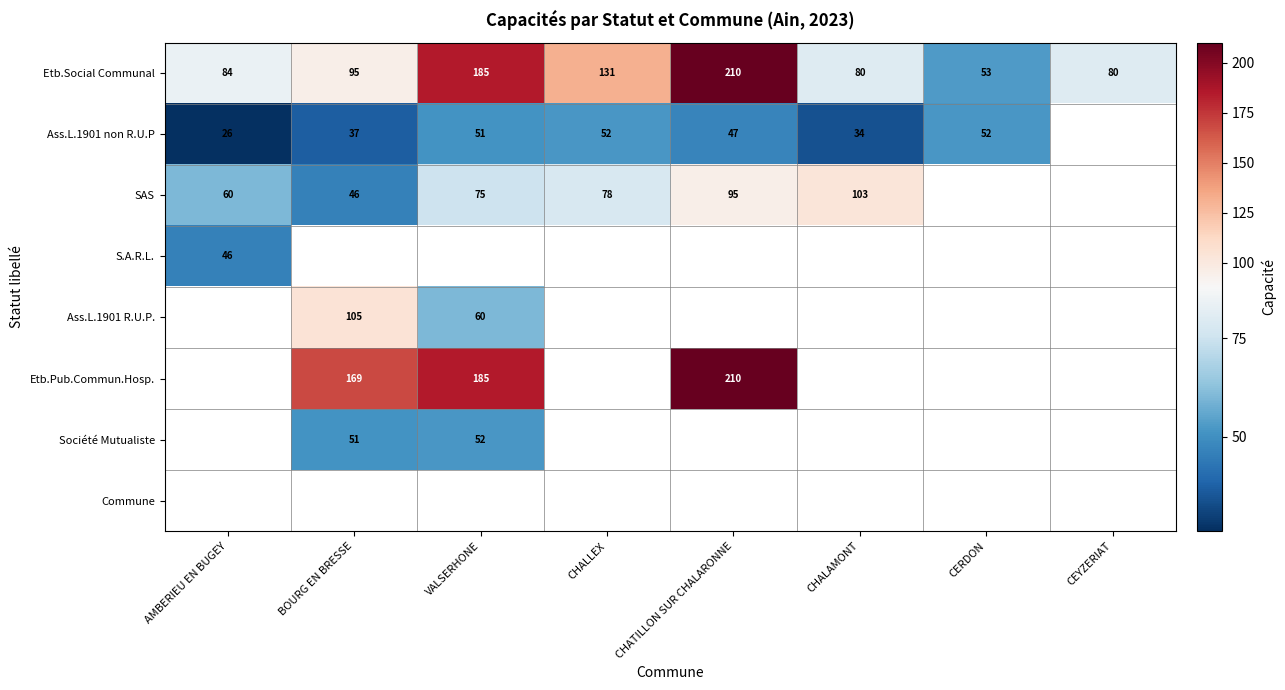

The Etb.Social Communal series shows 82 at CERDON. True or false?

False